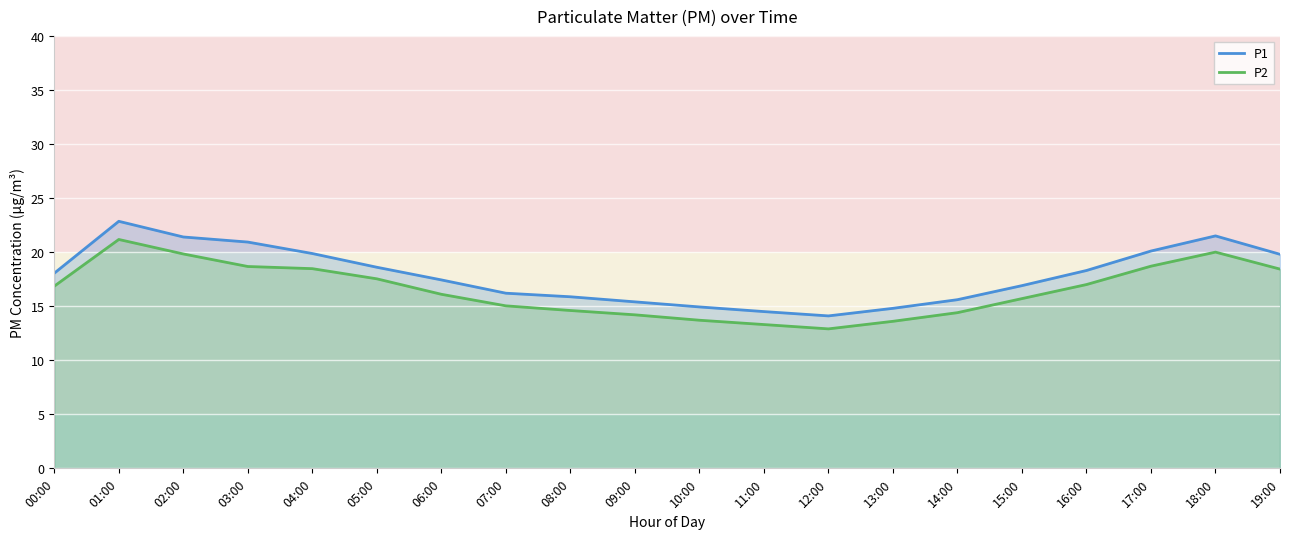

In P1, how many points are higher than both neighbors (excluding endpoints)?

2